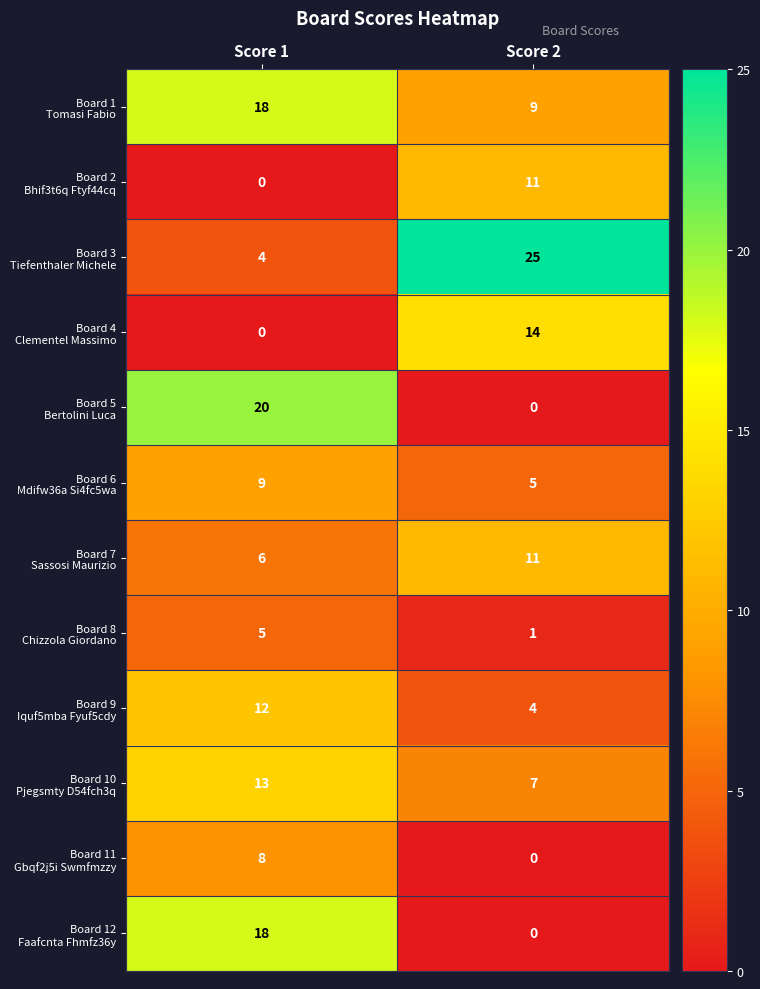

What is the spread (max minus min) of values at Score 1?

20